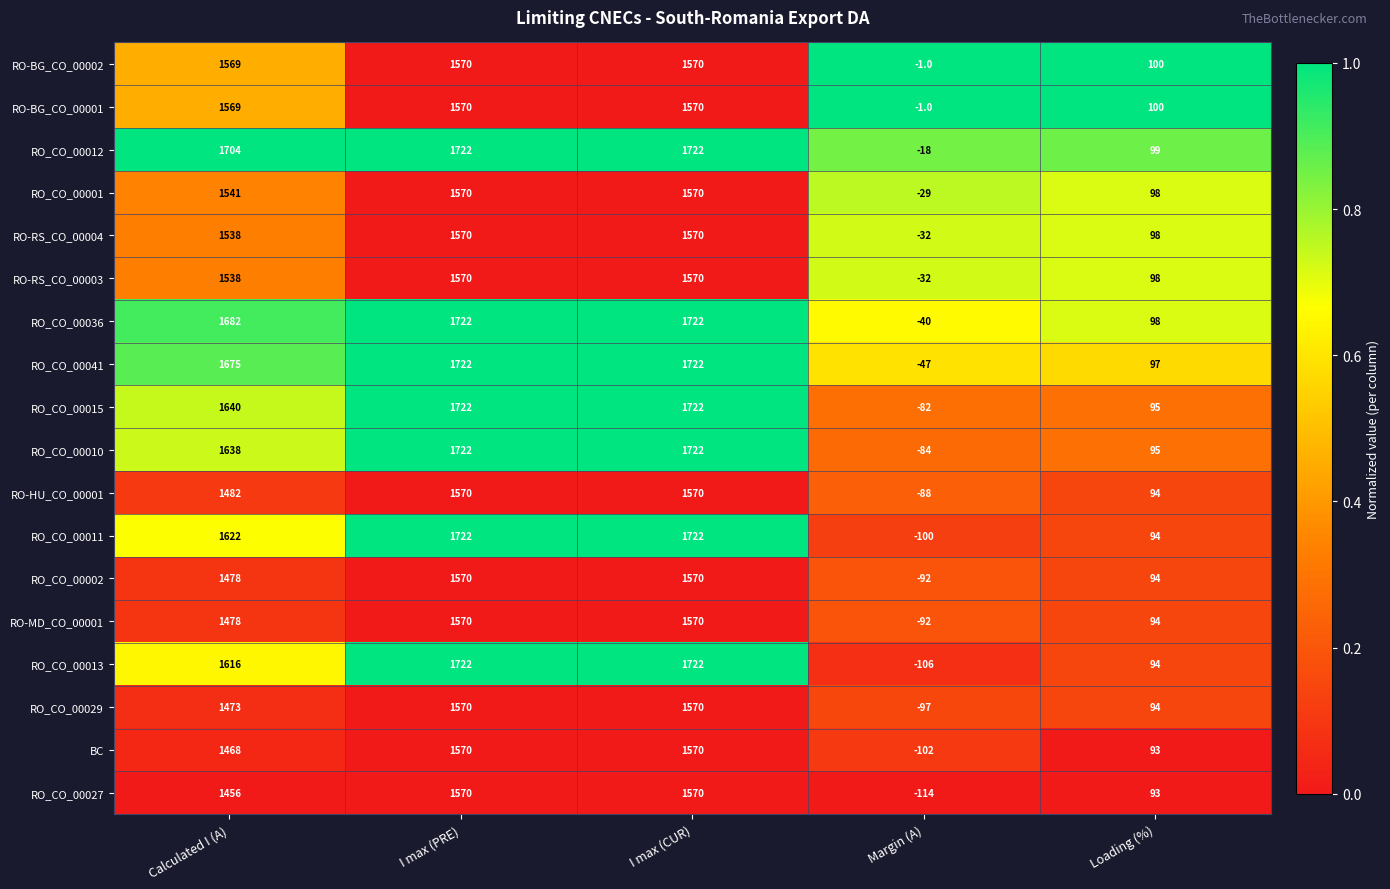

True or false: RO-MD_CO_00001 has a value of 1570 at I max (PRE).

True